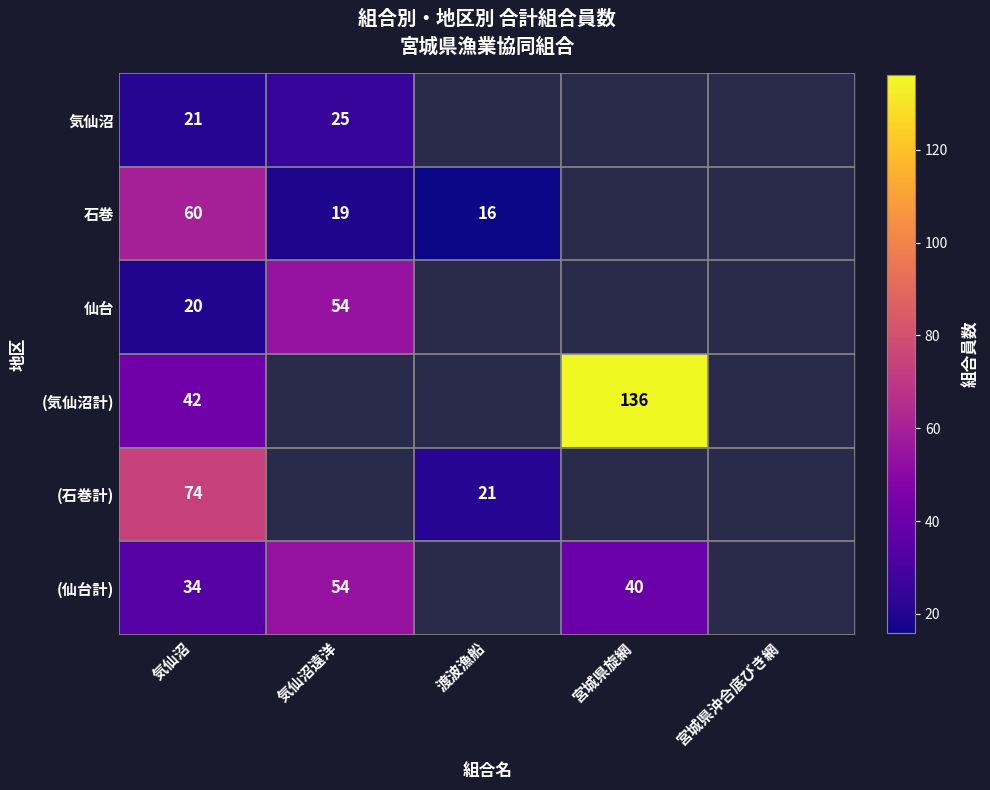

The 石巻 series shows 16 at 渡波漁船. True or false?

True